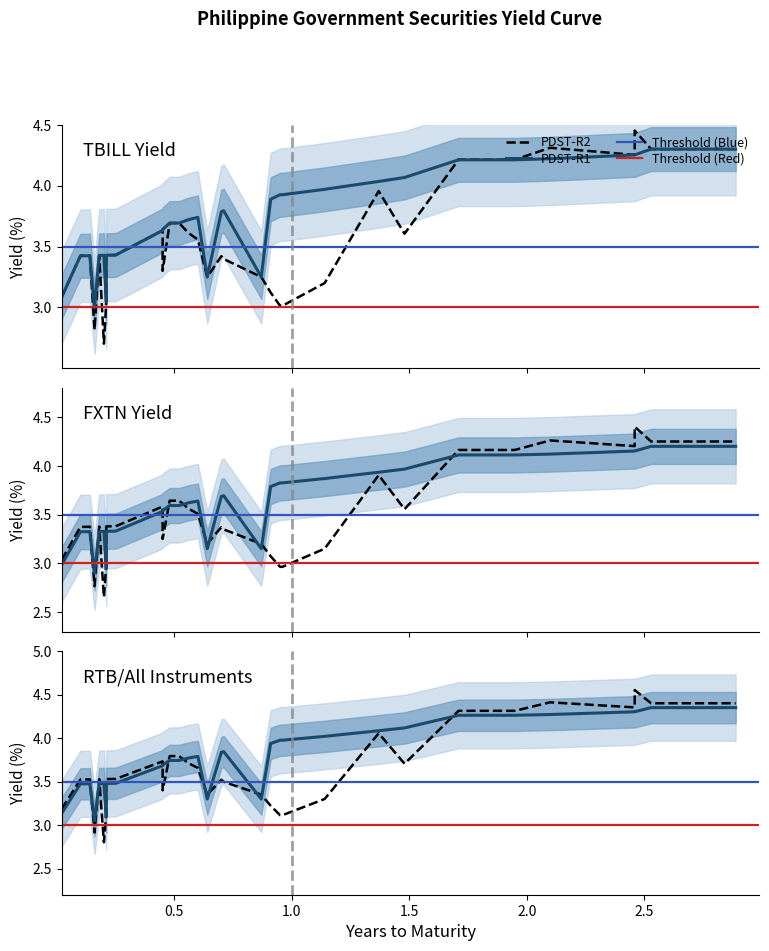

Does the chart display data point markers on the line(s)?

No